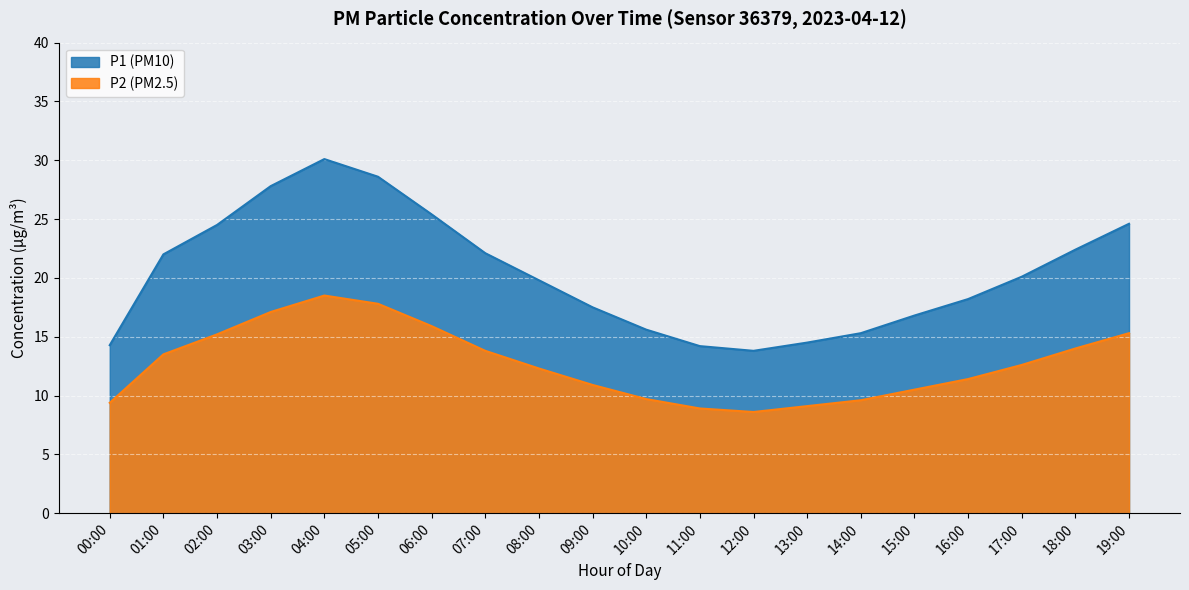

At which label does P1 reach its minimum?

12:00